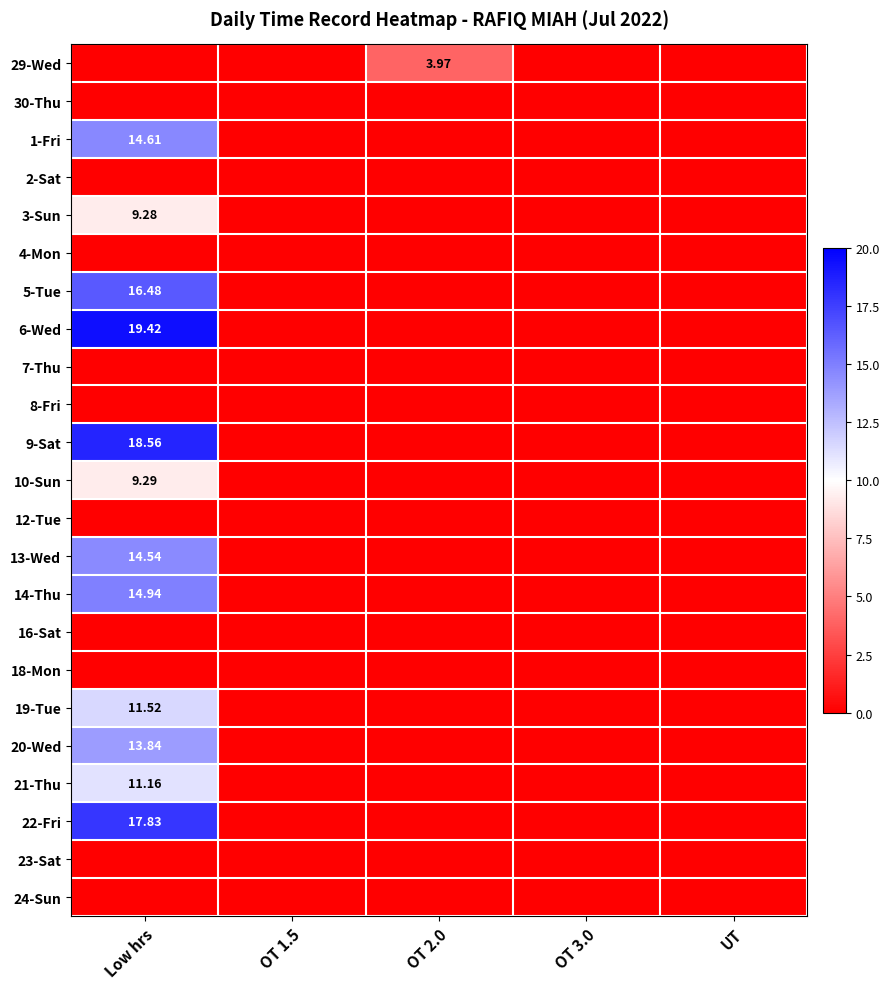

The value of 7-Thu at UT is 0.0. True or false?

True